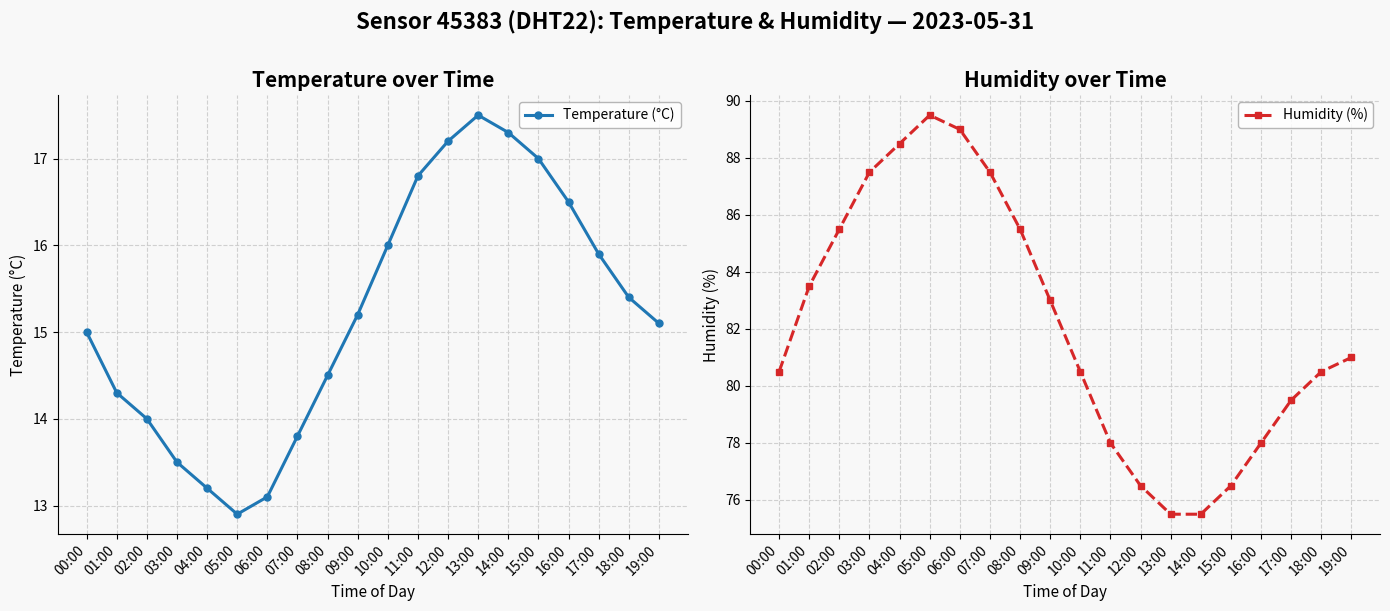

Where is the first local maximum for Humidity (%)?

05:00